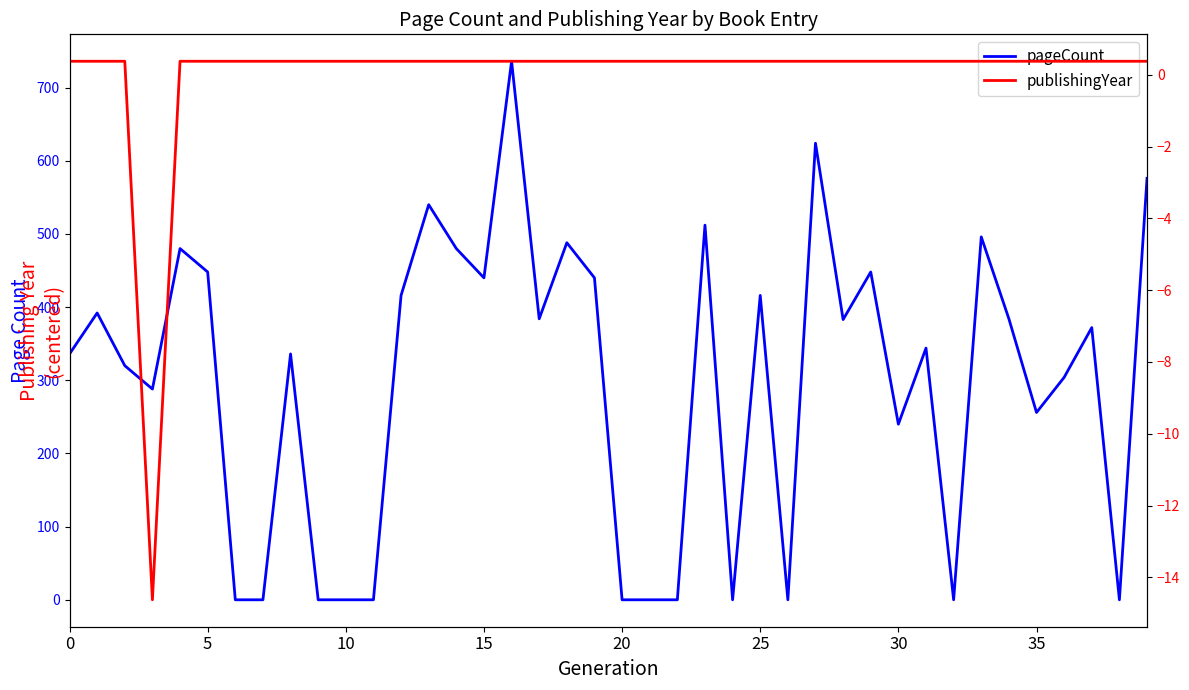

Reading left to right, list all the values displayed in this chart.

pageCount: 336.0	392.0	320.0	288.0	480.0	448.0	0.0	0.0	336.0	0.0	0.0	0.0	416.0	540.0	480.0	440.0	736.0	384.0	488.0	440.0	0.0	0.0	0.0	512.0	0.0	416.0	0.0	624.0	383.0	448.0	240.0	344.0	0.0	496.0	384.0	256.0	304.0	372.0	0.0	576.0
publishingYear: 0.4	0.4	0.4	-14.6	0.4	0.4	0.4	0.4	0.4	0.4	0.4	0.4	0.4	0.4	0.4	0.4	0.4	0.4	0.4	0.4	0.4	0.4	0.4	0.4	0.4	0.4	0.4	0.4	0.4	0.4	0.4	0.4	0.4	0.4	0.4	0.4	0.4	0.4	0.4	0.4